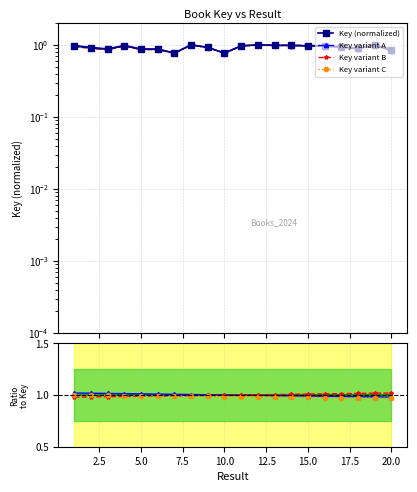

List the series in order of their peak value, highest first.

Key variant A, Key variant B, Key (normalized), Key variant C